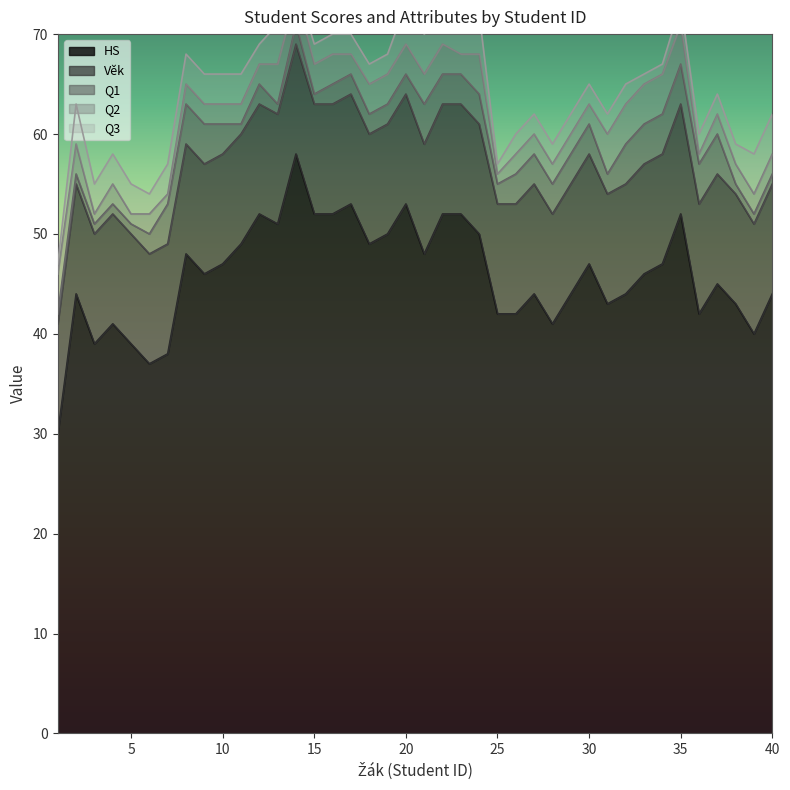

True or false: Q1 has more than 2 points higher than both neighbors.

True